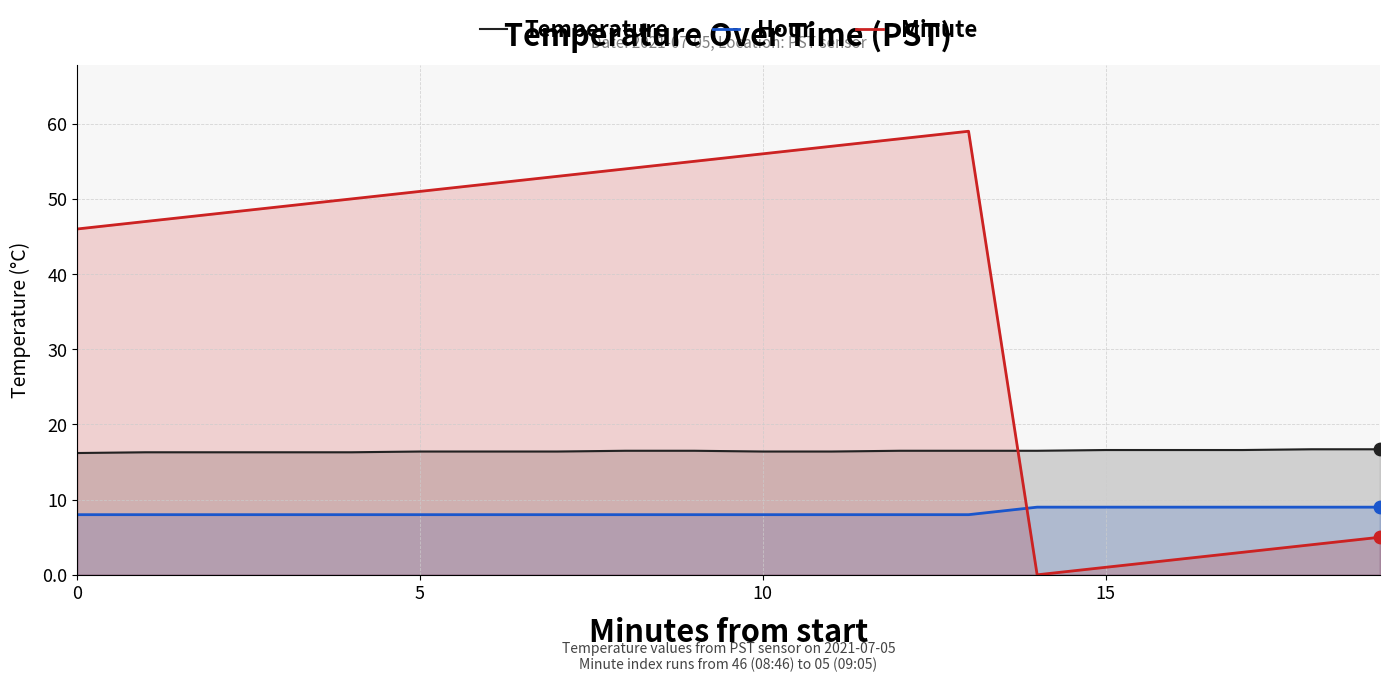

Which series contains the lowest Y value?

Minute